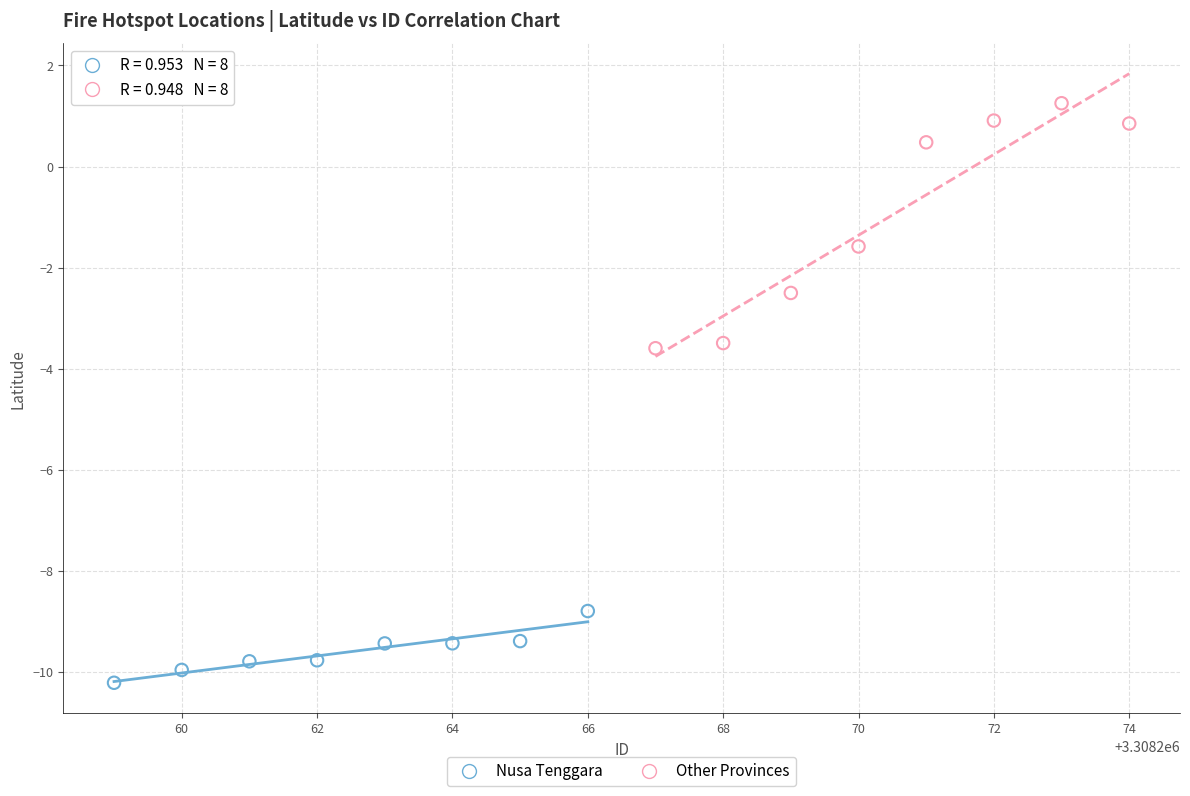

Which series reaches the maximum Y coordinate?

Other Provinces